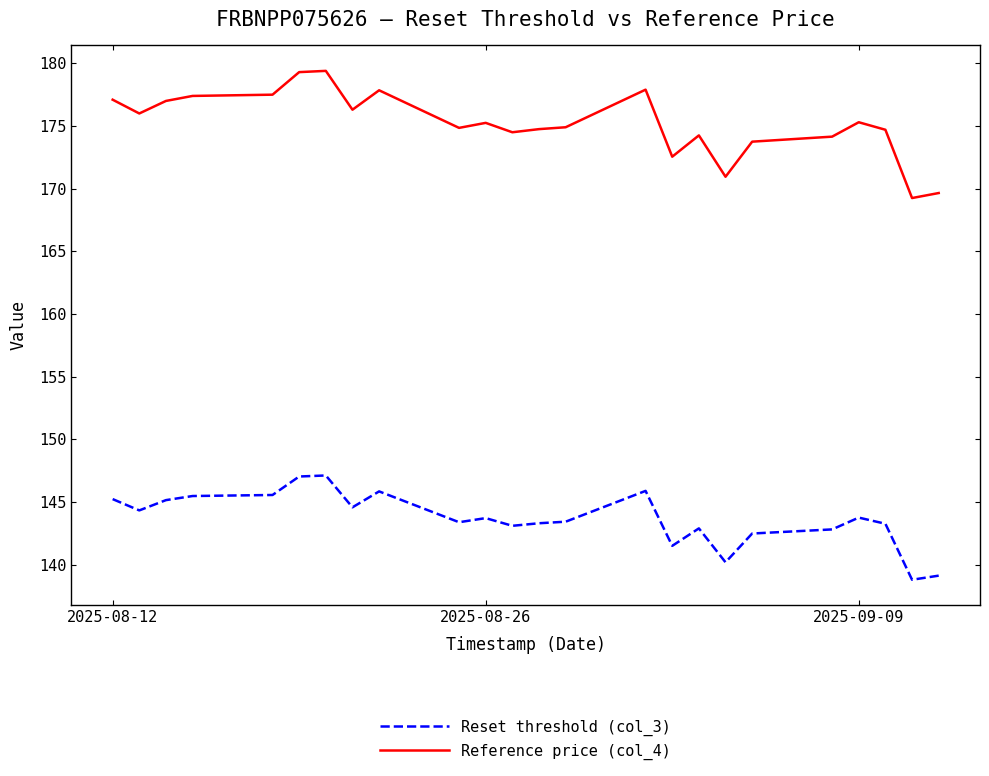

How many lines are shown in the chart?

2